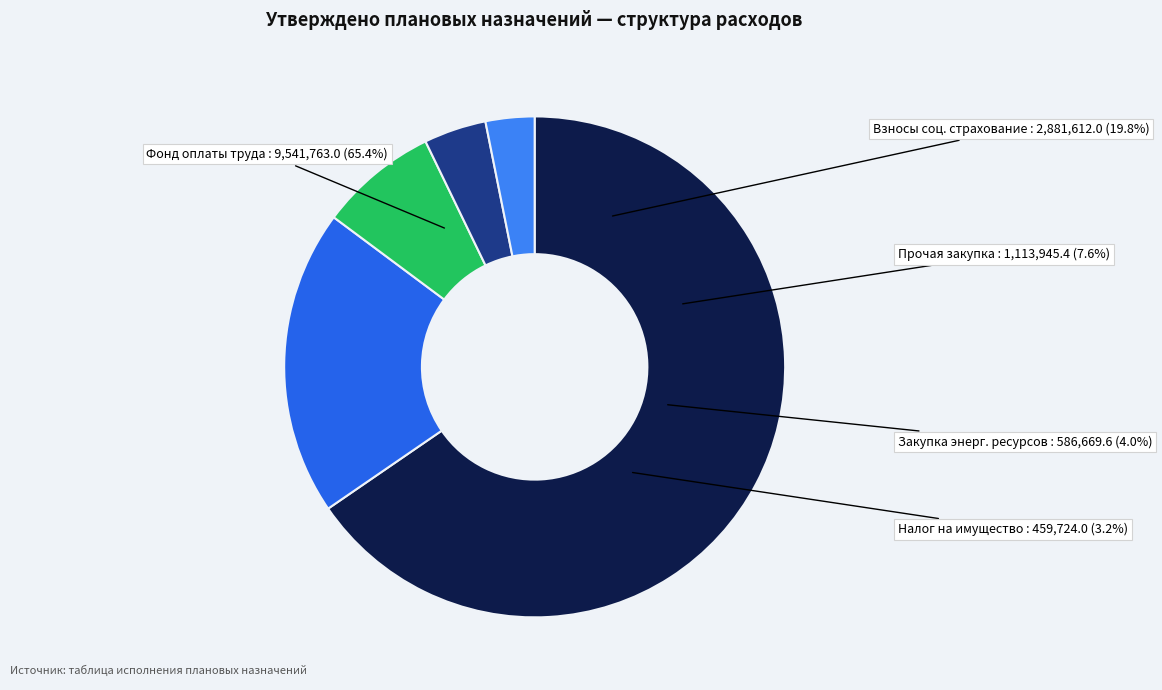

What portion of the pie excludes Прочая закупка товаров, работ и услуг?

92.4%